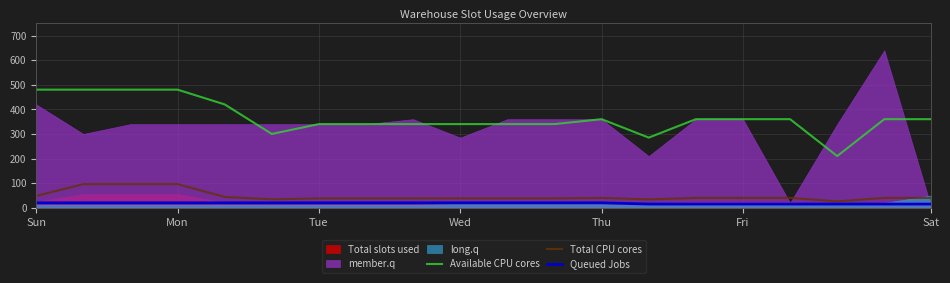

What is the label of the 17th point from the left?

16